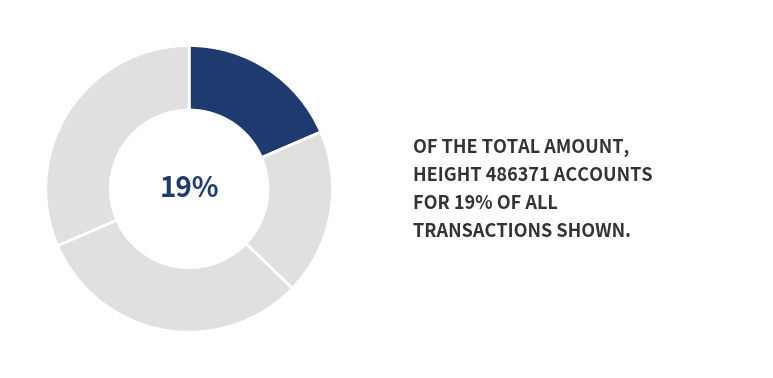

How many segments does this pie chart have?

4